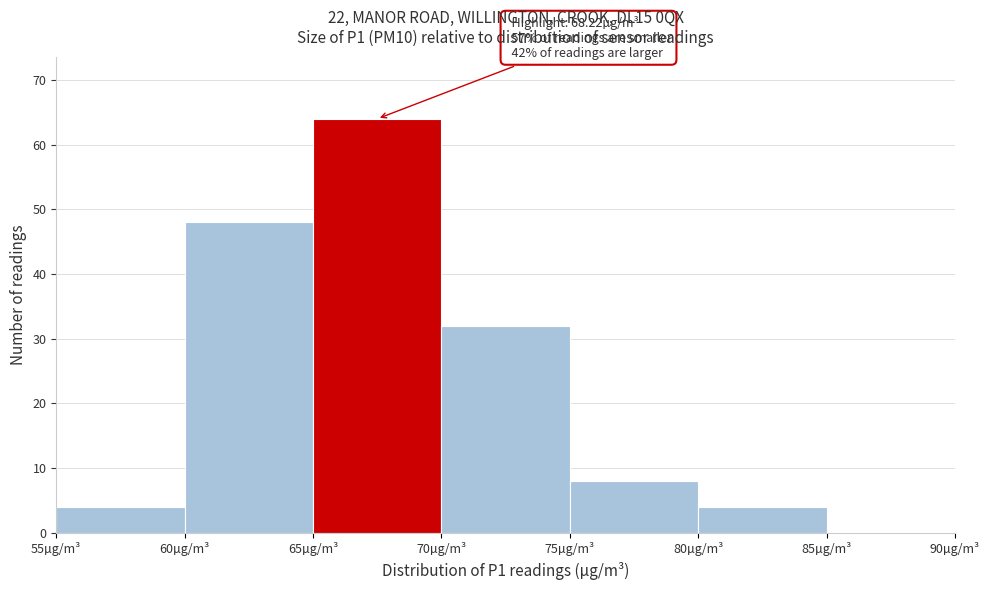

Over which range of the x-axis is the bar tallest?

65 to 70